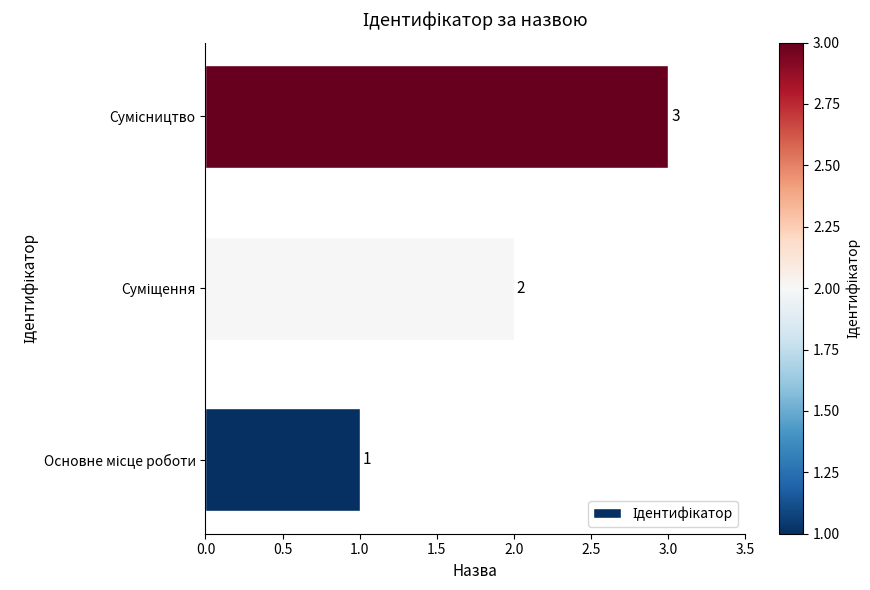

Count the values in the range 1 to 3.

3